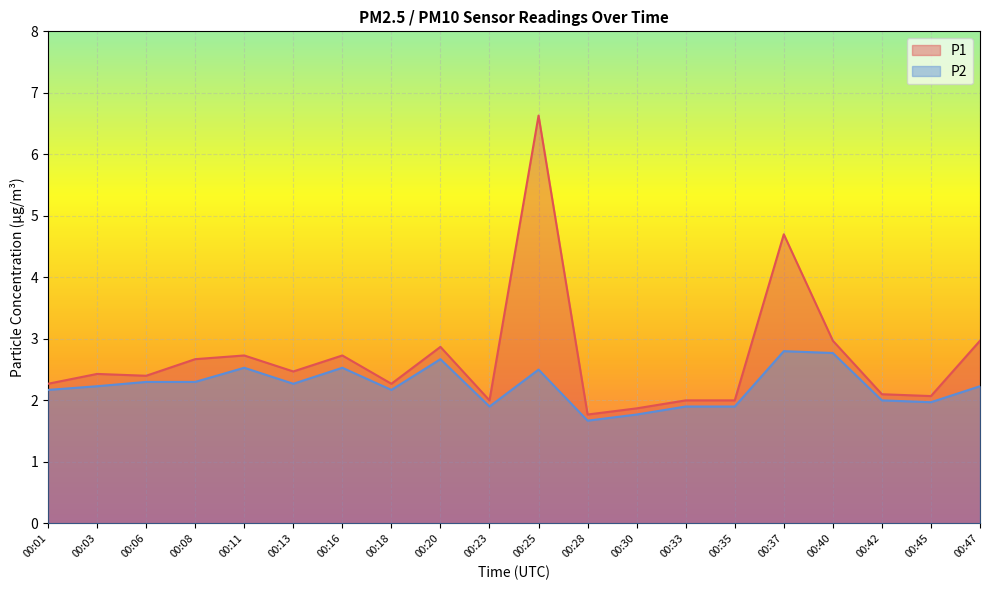

What is the total value across all series at 00:18?

4.4